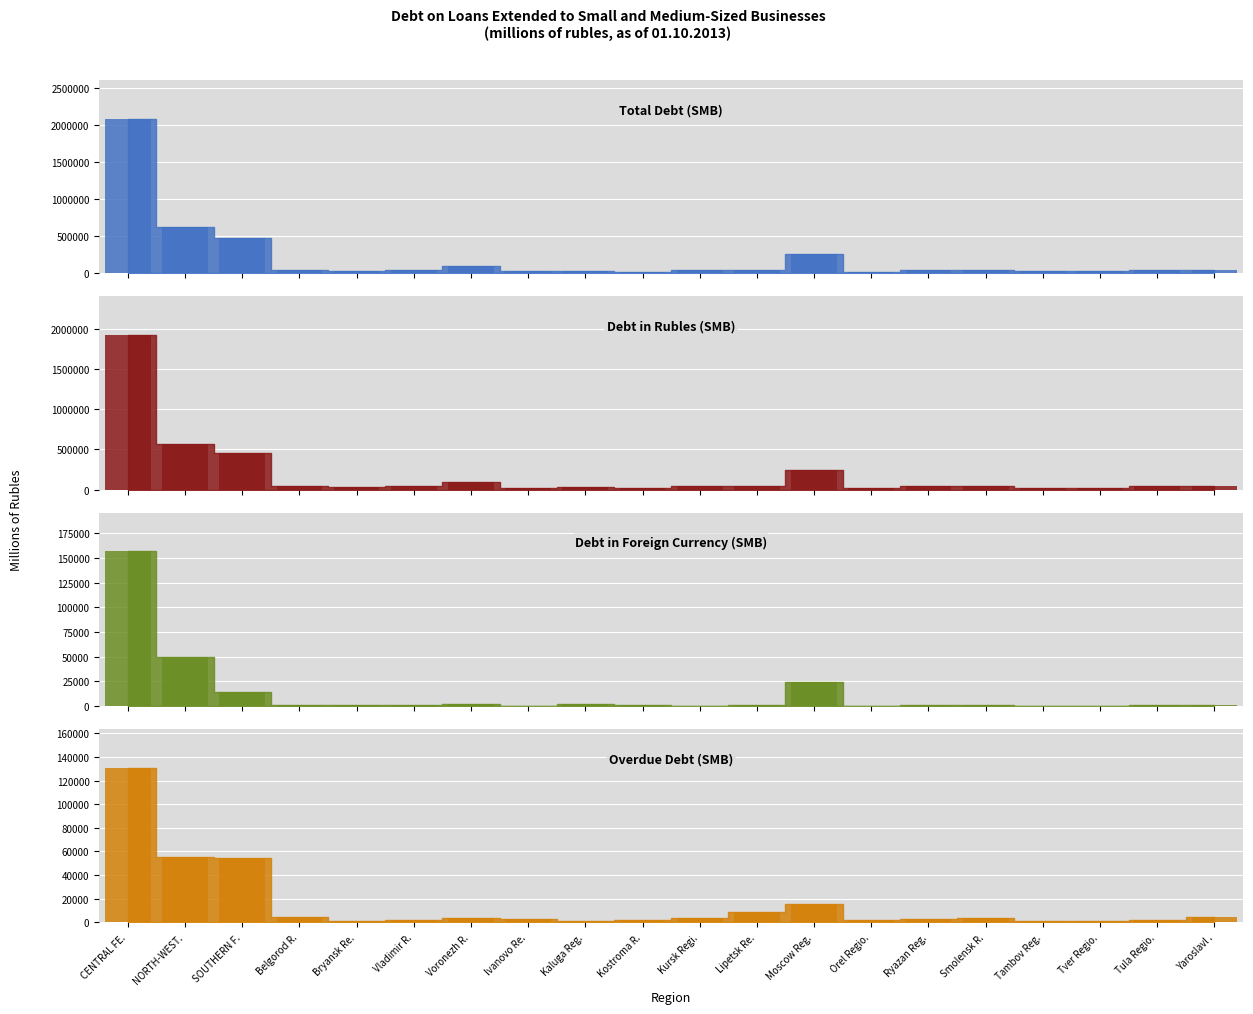

What are all the series names shown in the legend?

Total Debt (SMB), Debt in Rubles (SMB), Debt in Foreign Currency (SMB), Overdue Debt (SMB)